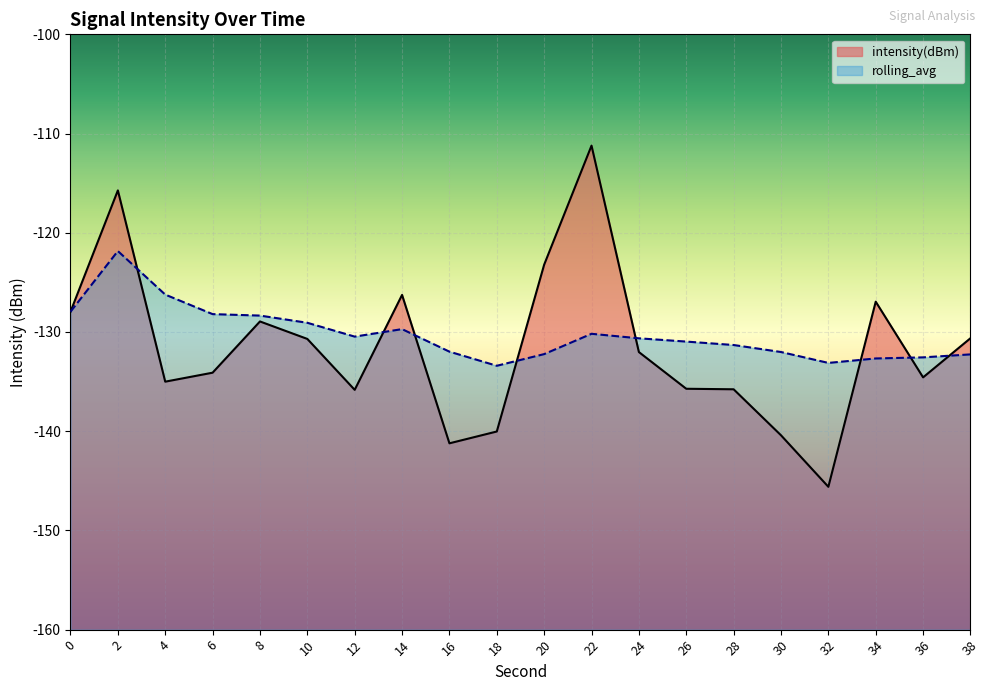

Which category has the lowest value across all series?

32